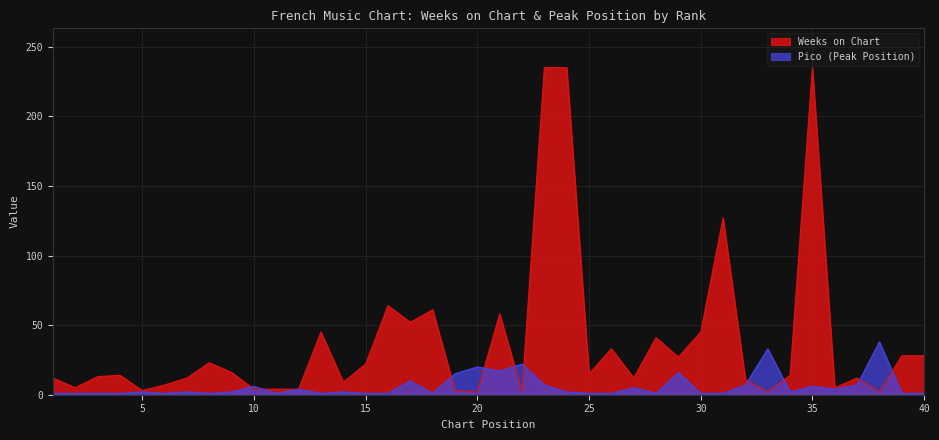

Is the value of Pico at 36 greater than the value of Weeks on Chart at 2?

No